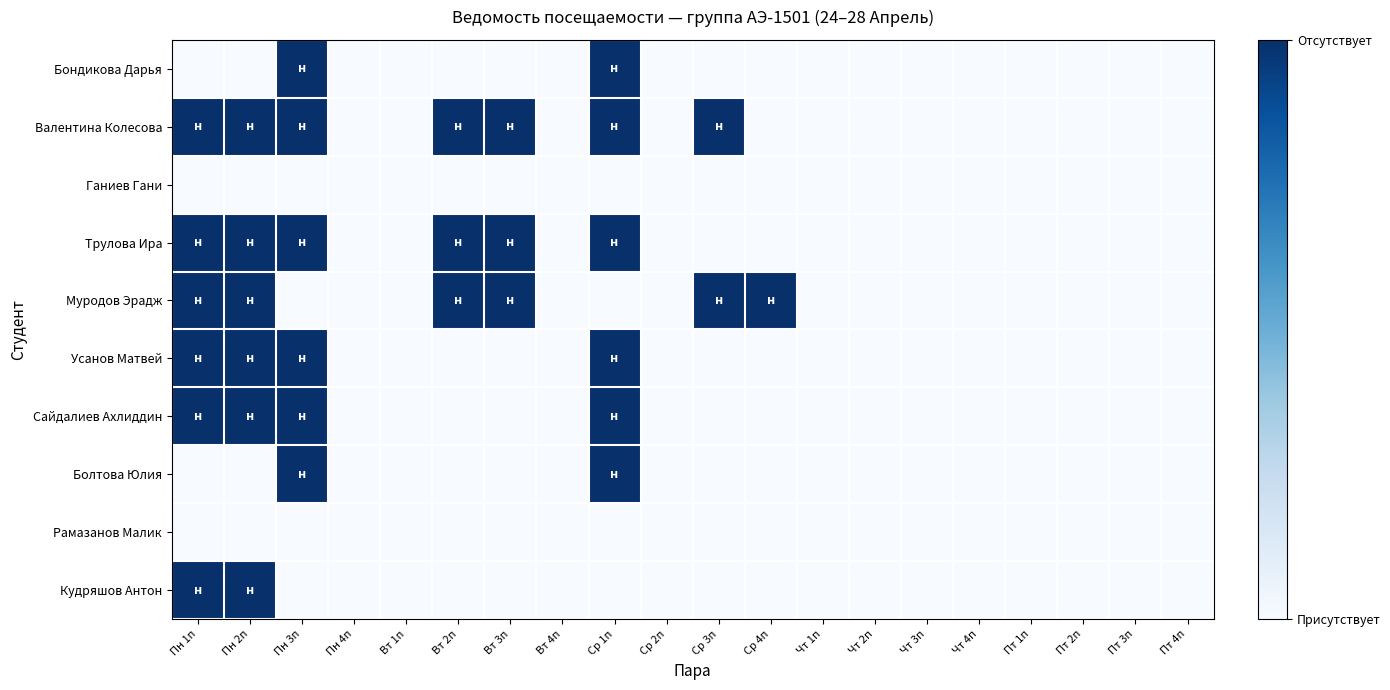

What is the total value across all series at Ср 3п?

2